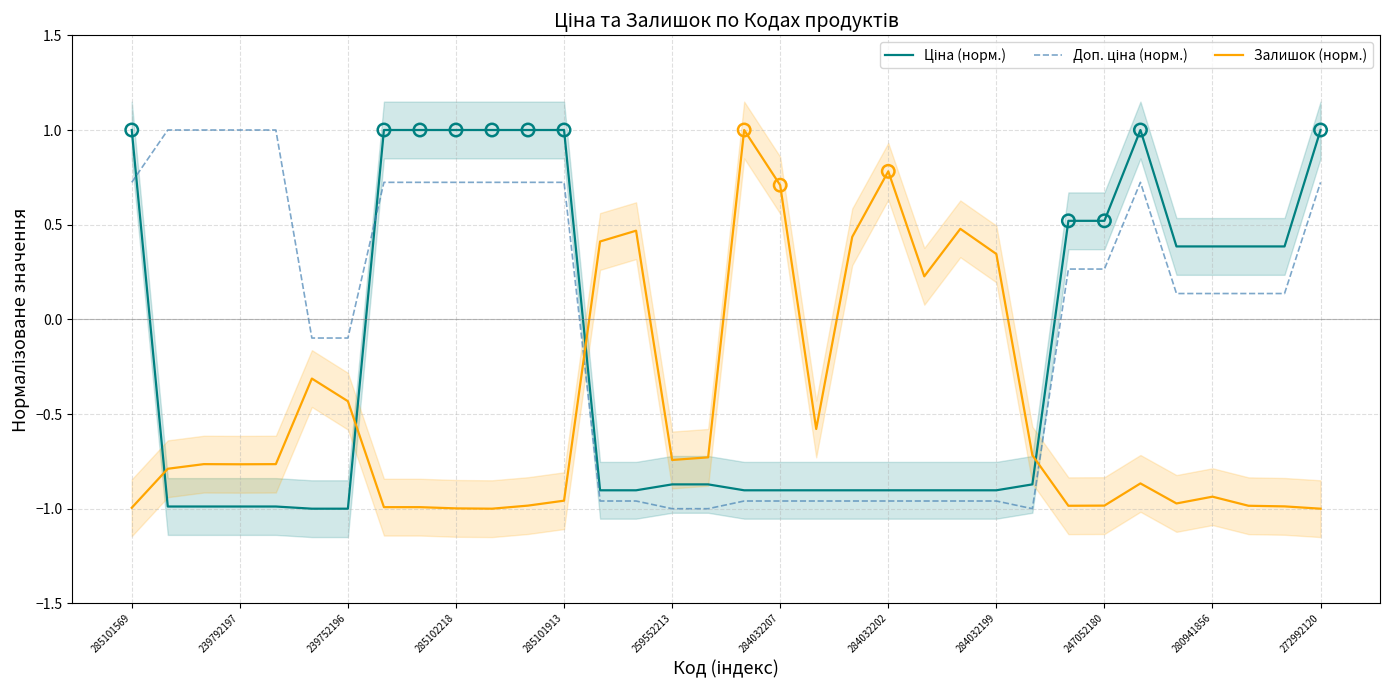

True or false: Залишок (норм.) has a value of -1.4 at 247052180.

False